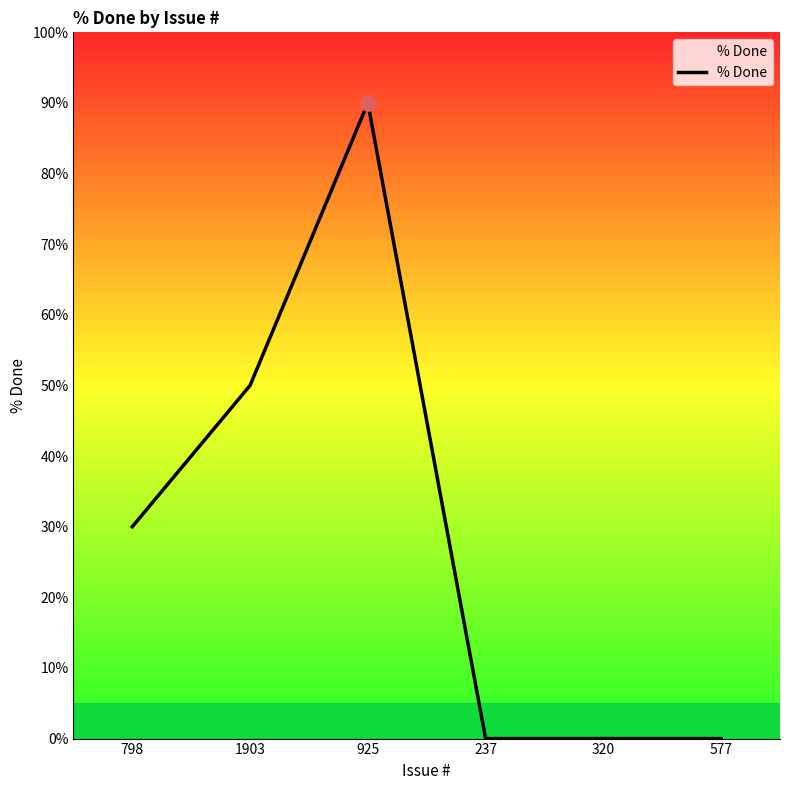

Which has a higher value, 237 or 925?

925